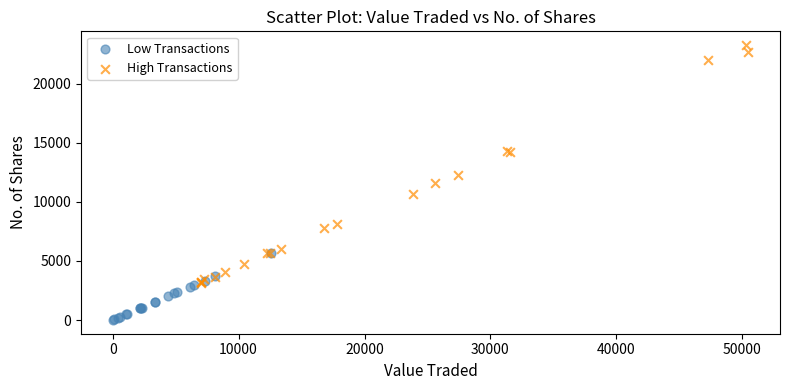

What are all the series names shown in the legend?

Low Transactions, High Transactions